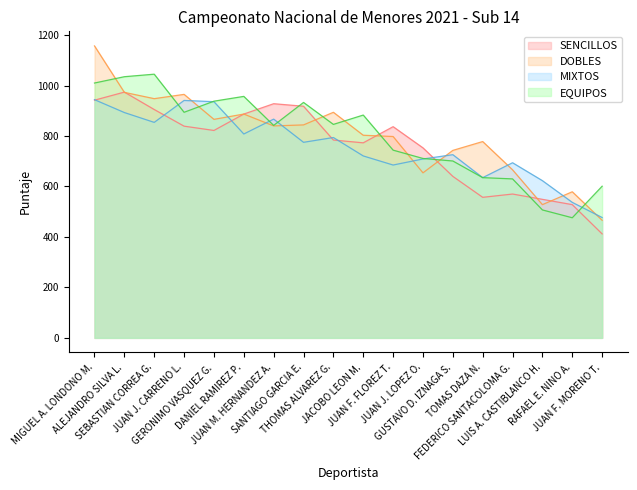

At which category does MIXTOS reach its first local peak?

JUAN J. CARRENO L.